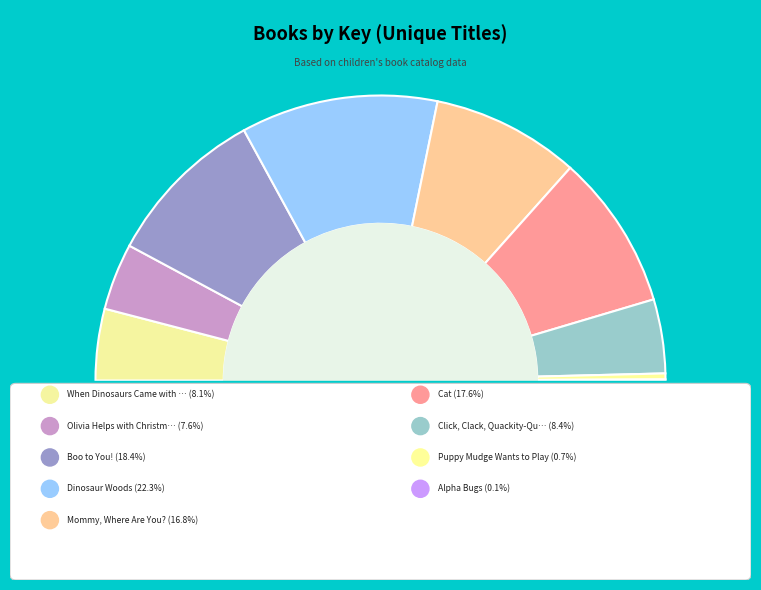

How many slices are in this pie chart?

9